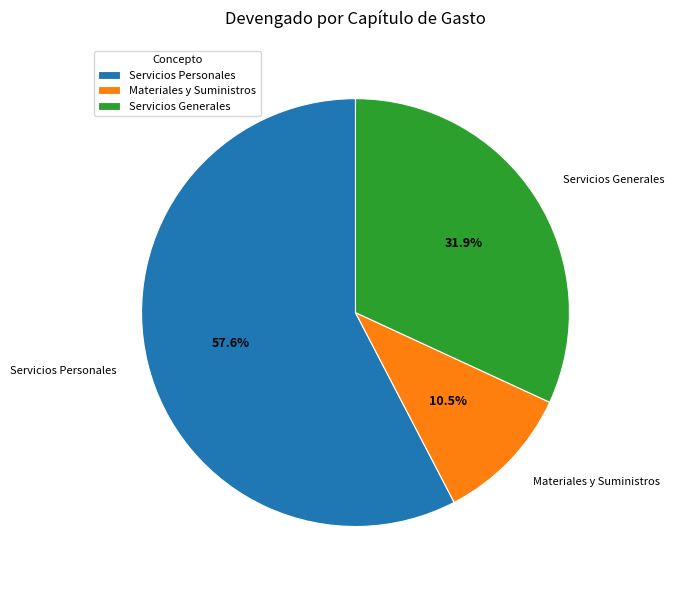

True or false: Servicios Personales accounts for 58% of the total.

True